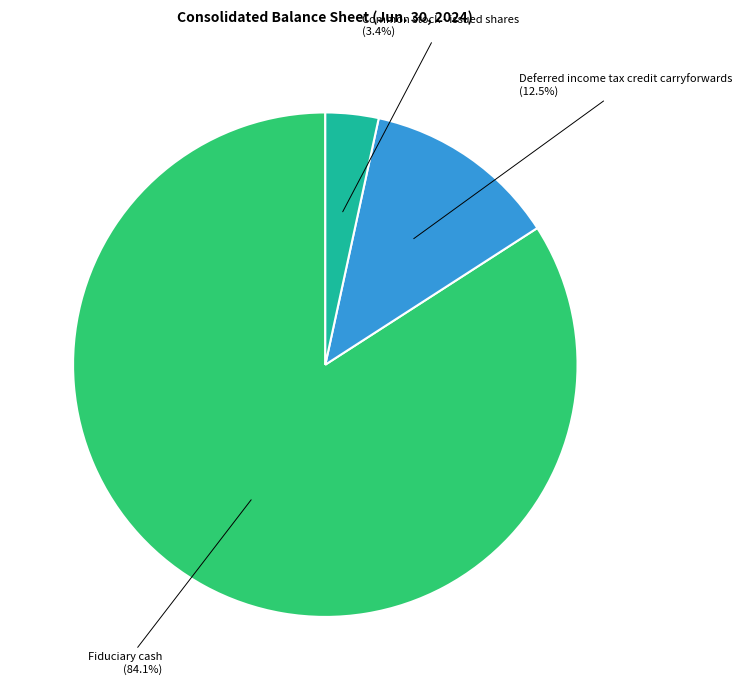

True or false: Common stock - issued shares accounts for 14% of the total.

False